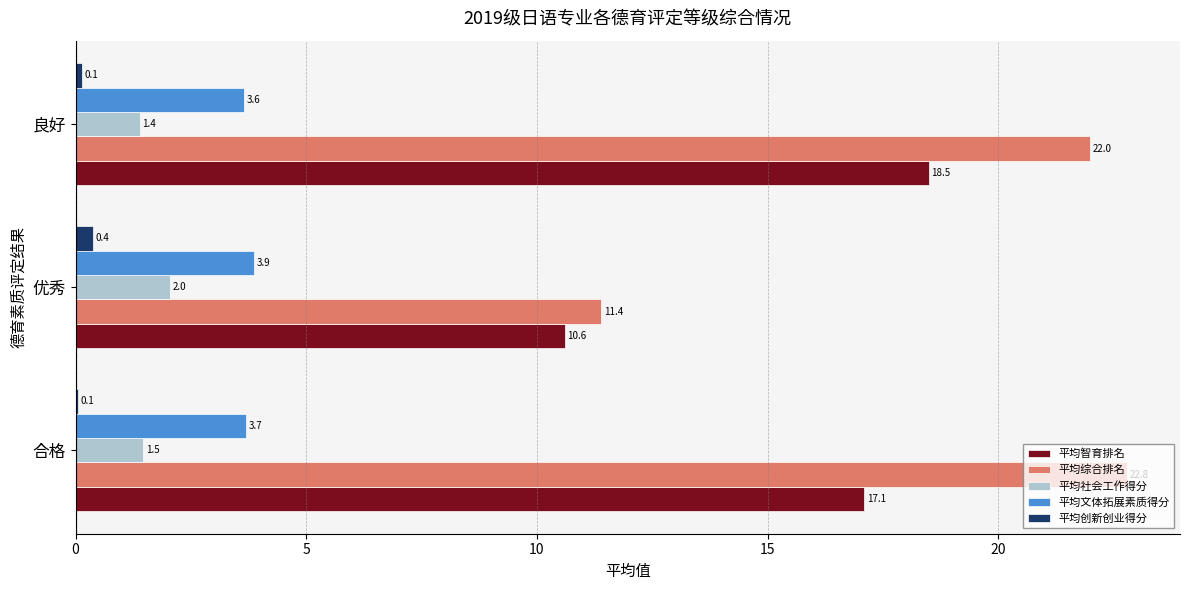

True or false: 平均社会工作得分 has a value of 2.4 at 良好.

False